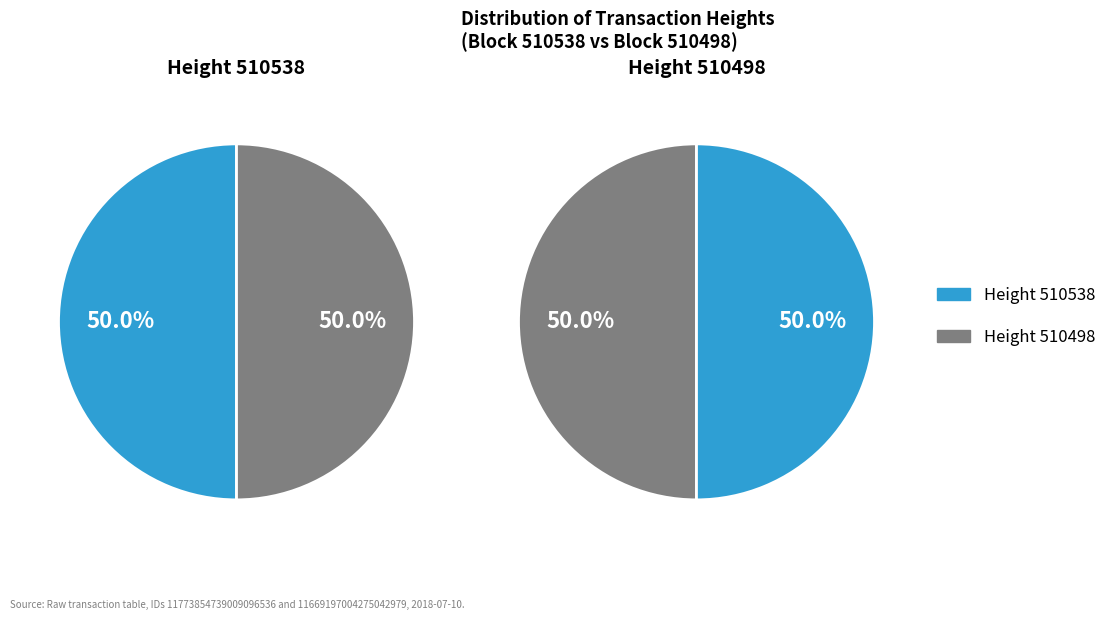

Which slice is the smallest?

510498